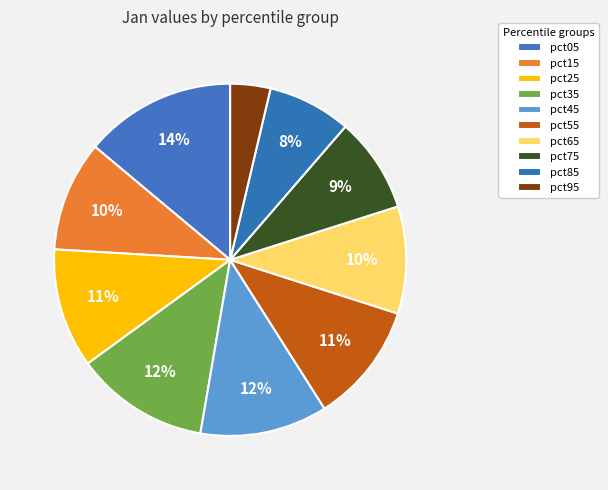

Is it true that pct75 is 9% of the pie?

True